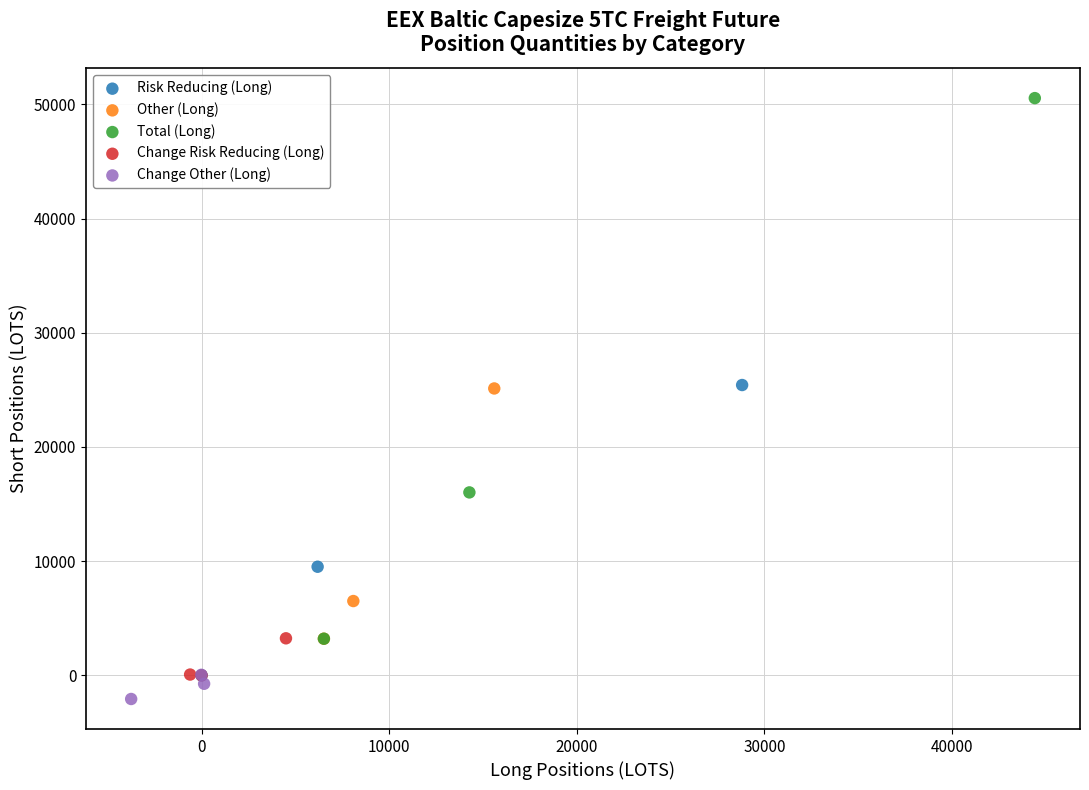

Which series reaches the maximum Y coordinate?

Total (Long)